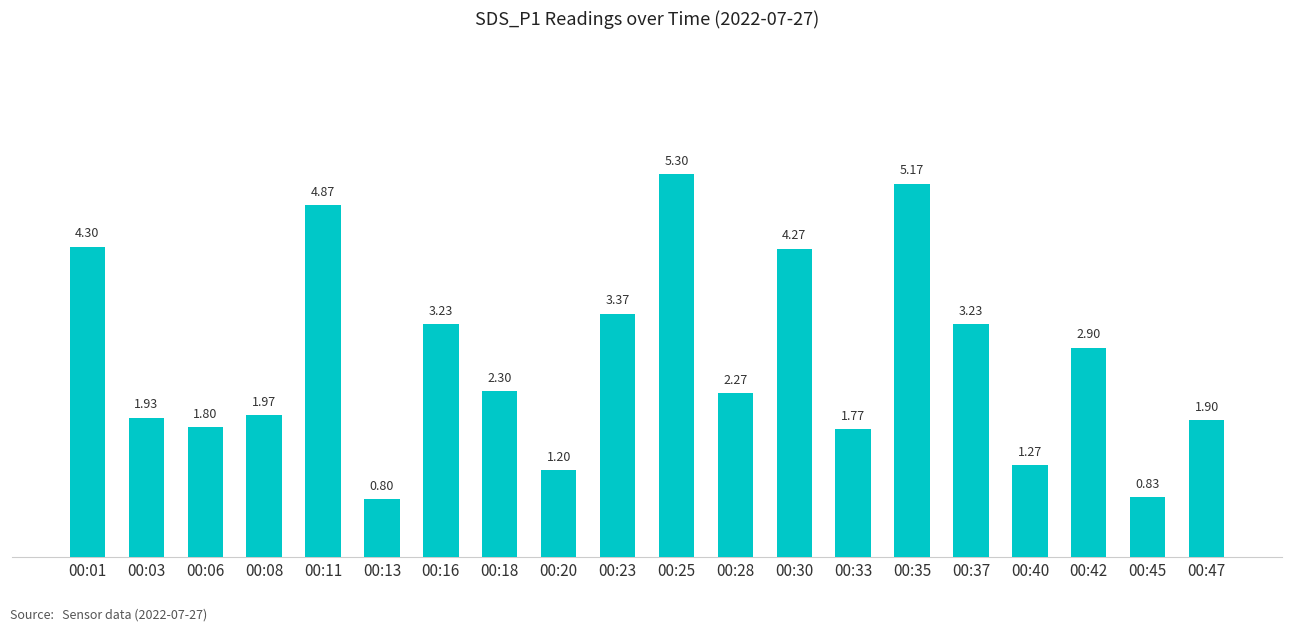

Approximately how many times larger is the value at 00:40 compared to 00:23?

0.4